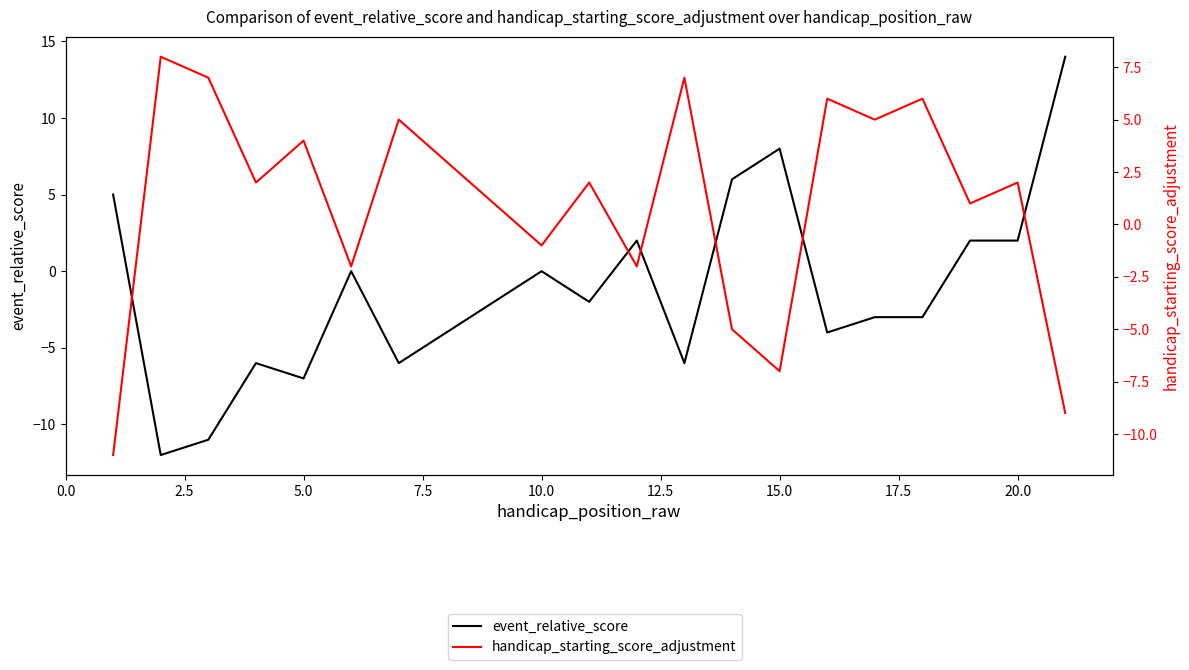

Is the value of handicap_starting_score_adjustment at 13 greater than the value of event_relative_score at 18?

No